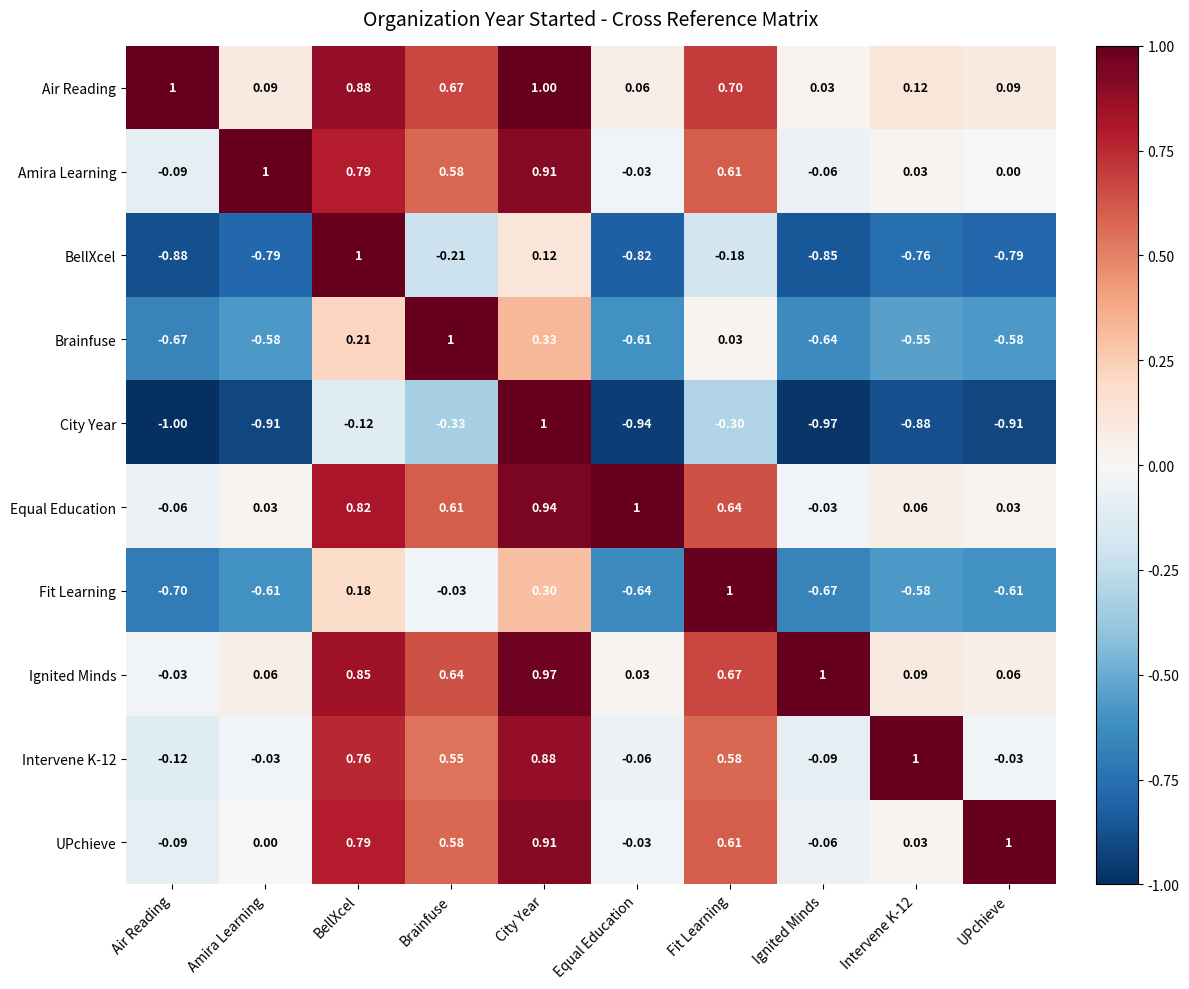

Which category has the lowest value in the Intervene K-12 series?

Air Reading